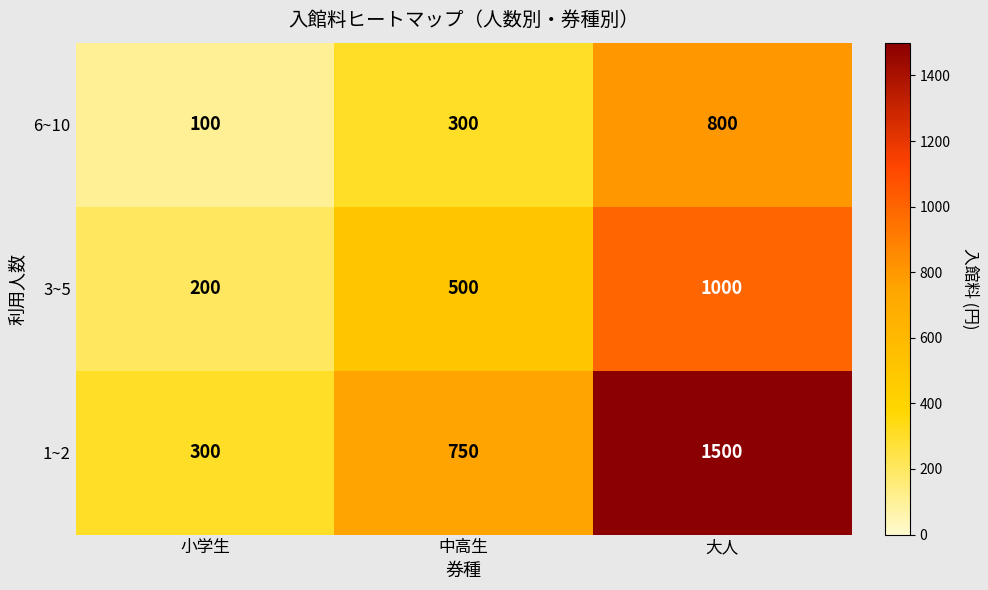

Rank the series at 大人 from highest to lowest value.

1~2, 3~5, 6~10